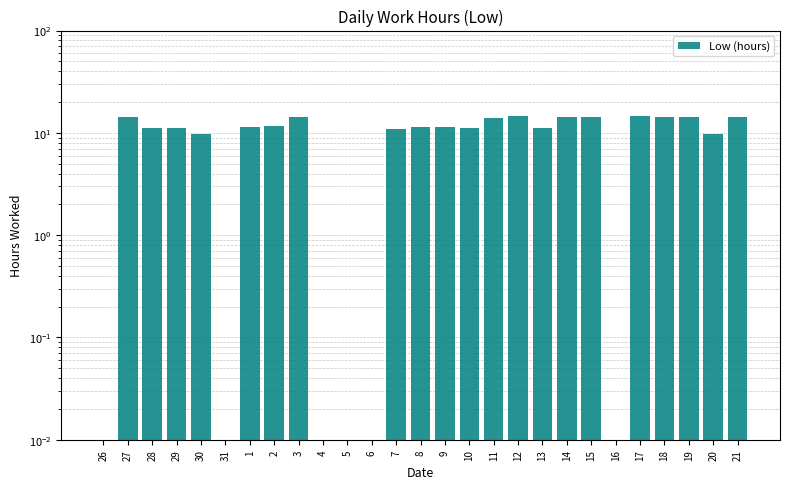

Reading right to left, list all the values displayed in this chart.

14.3	9.7	14.3	14.3	14.6	0.0	14.4	14.3	11.1	14.5	14.1	11.2	11.5	11.3	11.0	0.0	0.0	0.0	14.2	11.8	11.3	0.0	9.7	11.2	11.2	14.3	0.0